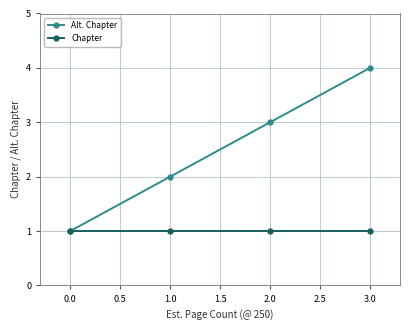

Which series has the largest total across all categories?

Alt. Chapter